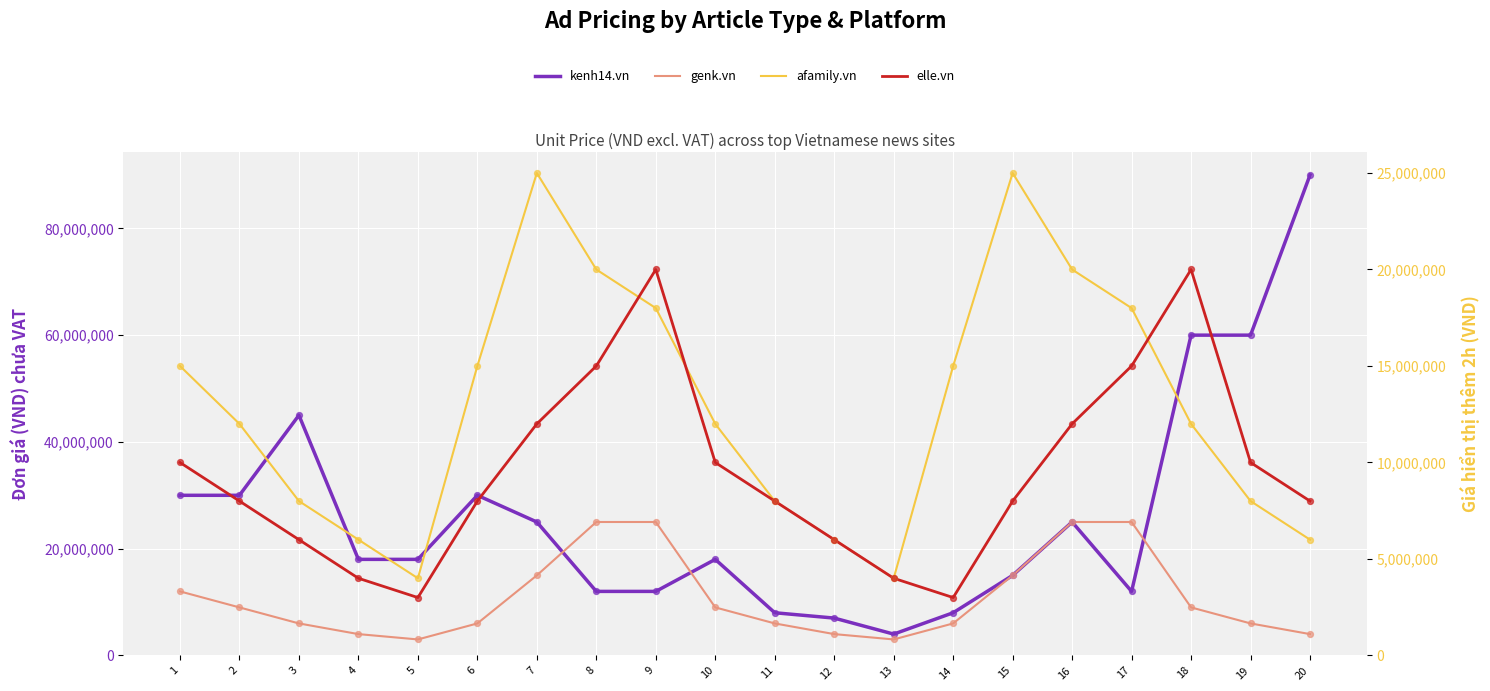

At which category is the sum across all series the highest?

20